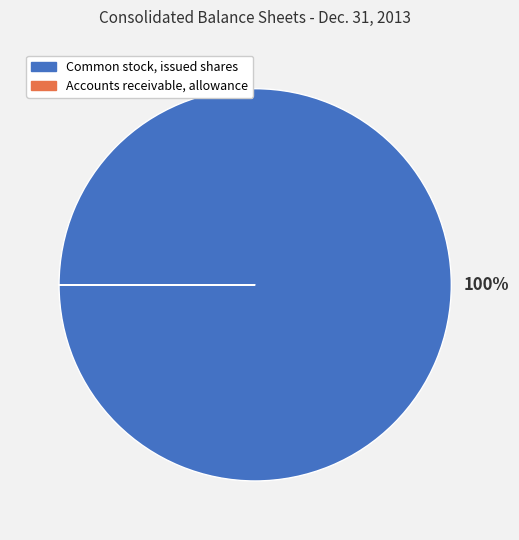

What is the largest slice in the pie chart?

Common stock, issued shares